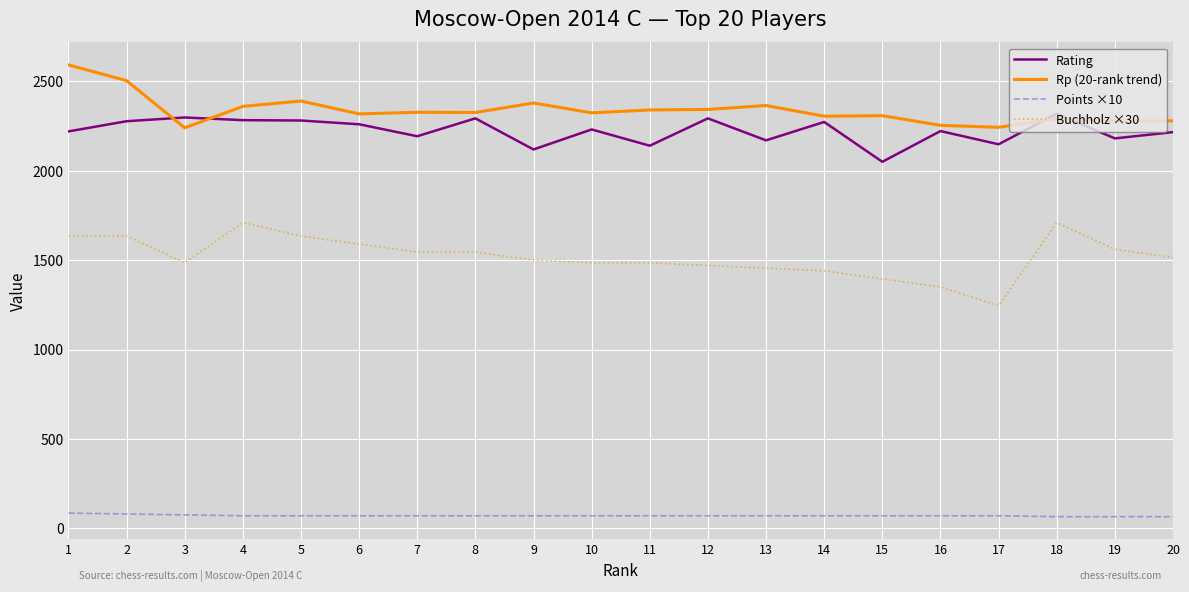

At how many categories does at least one series exceed 2016?

20